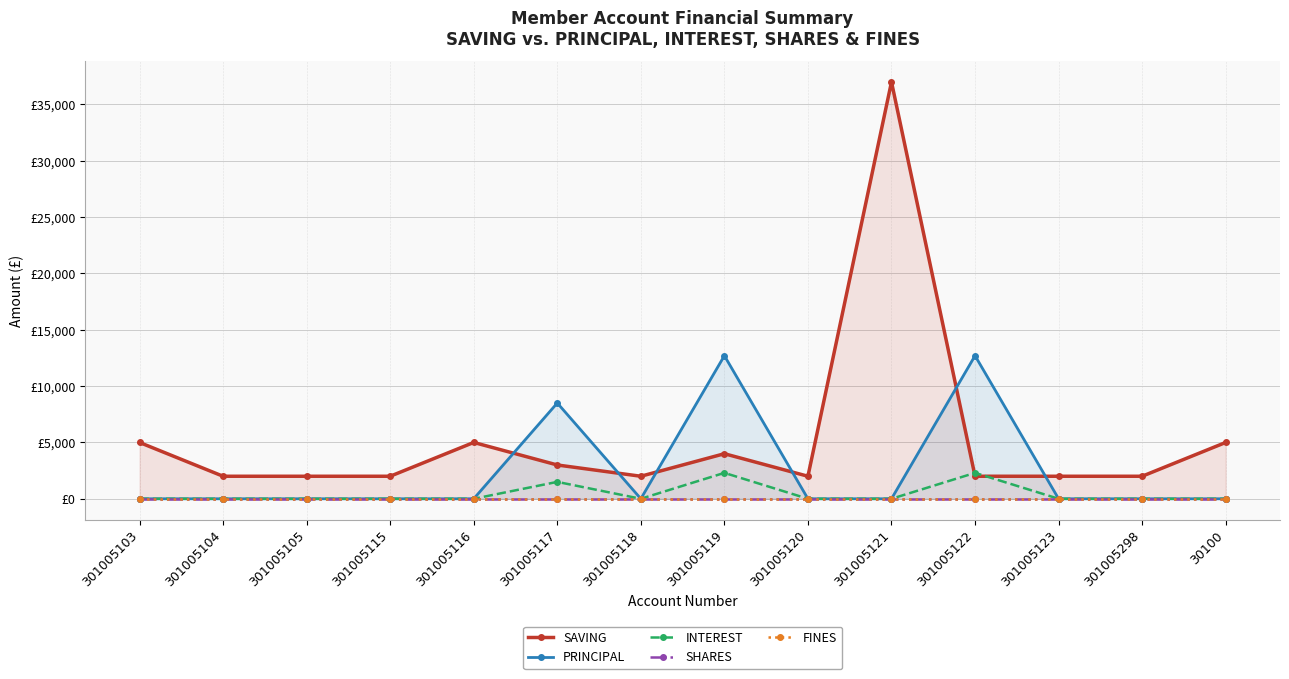

How many lines are shown in the chart?

5